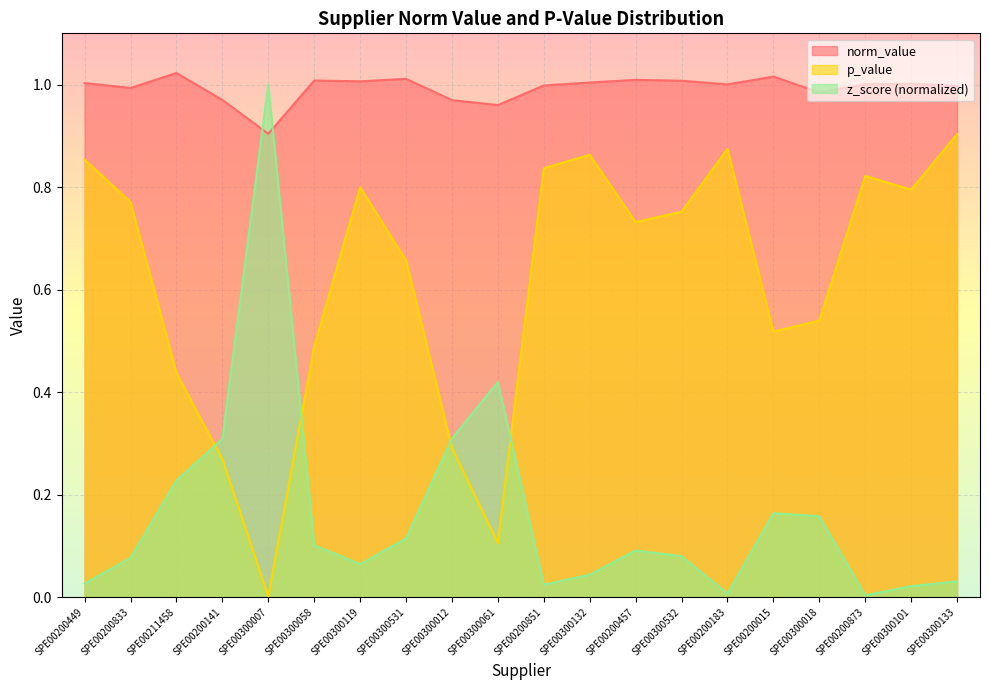

Is it true that z_score_abs equals 0.1 at SPE00200457?

True